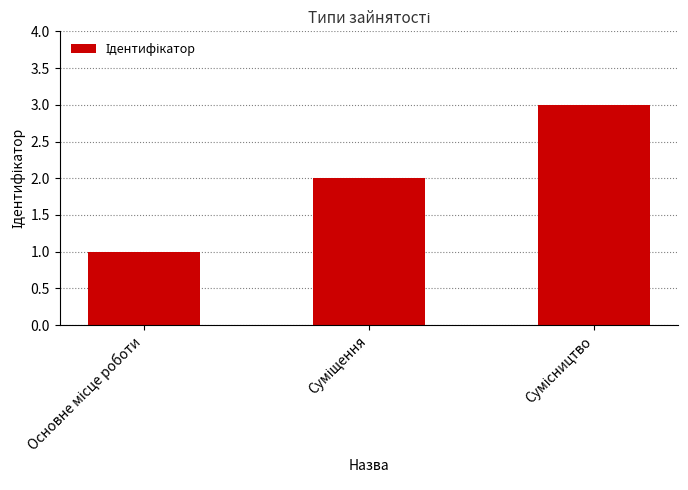

What is the smallest value displayed?

1